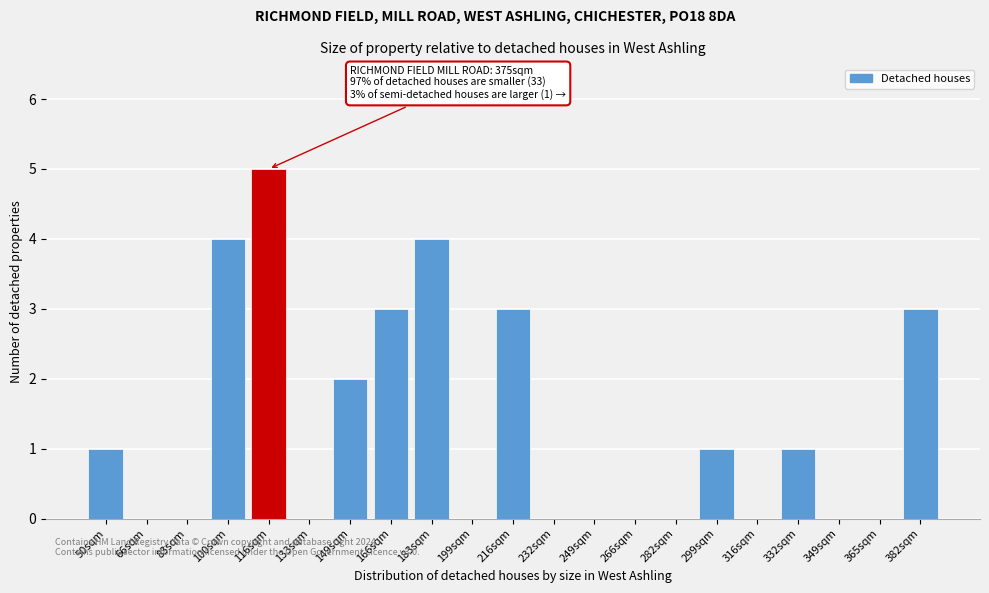

Reading right to left, list all the values displayed in this chart.

382sqm=3	365sqm=0	349sqm=0	332sqm=1	316sqm=0	299sqm=1	282sqm=0	266sqm=0	249sqm=0	232sqm=0	216sqm=3	199sqm=0	183sqm=4	166sqm=3	149sqm=2	133sqm=0	116sqm=5	100sqm=4	83sqm=0	66sqm=0	50sqm=1